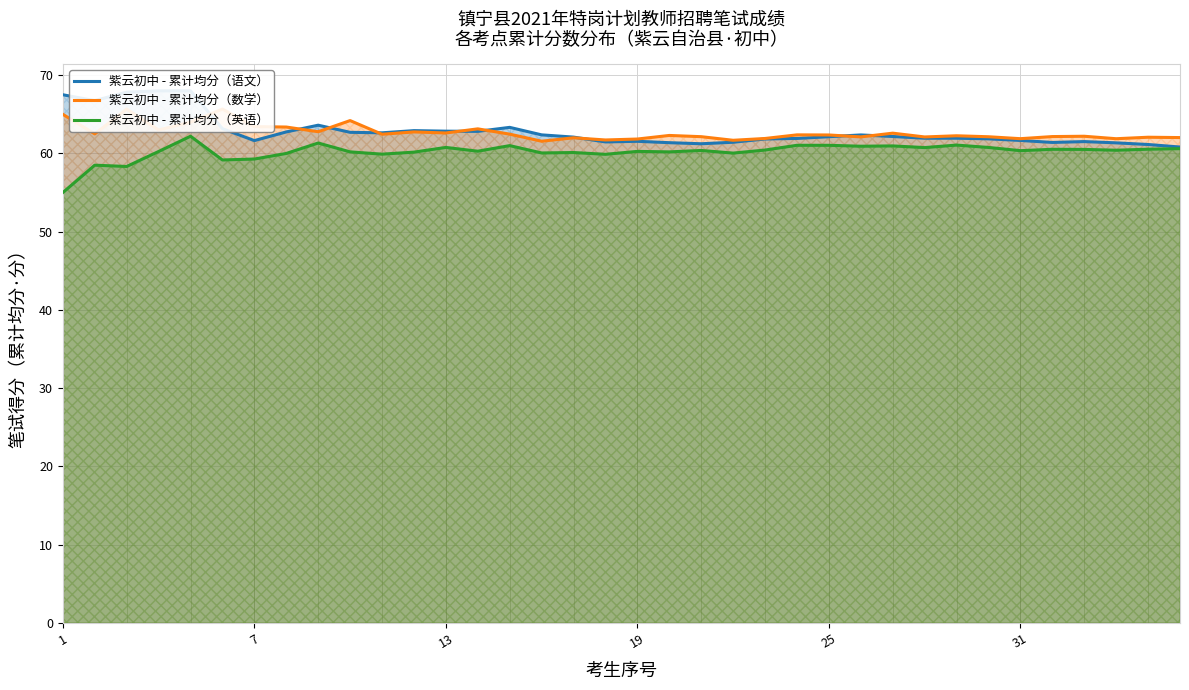

True or false: 紫云初中 - 累计均分（数学） has more than 2 points higher than both neighbors.

True